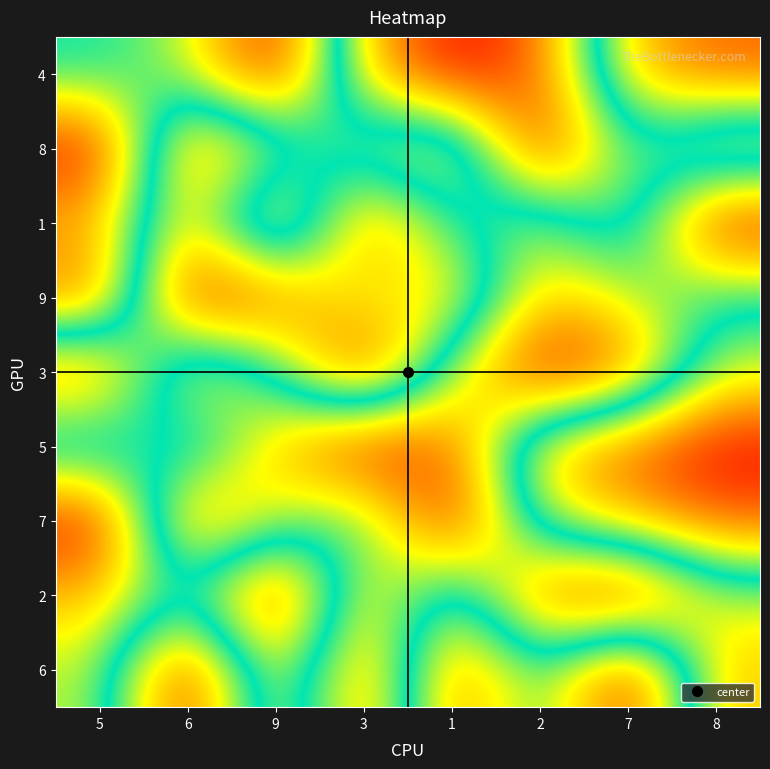

Which label corresponds to the smallest value in the chart?

1